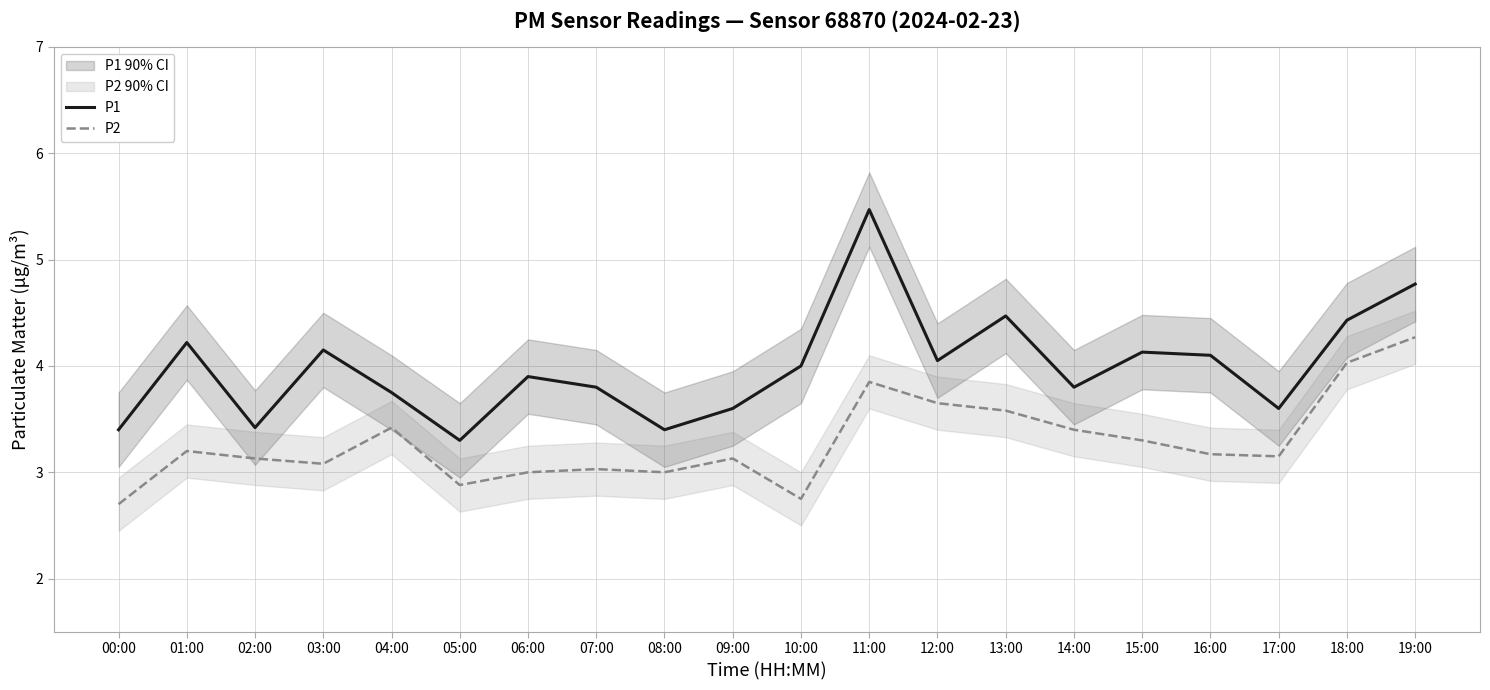

What is the difference between the P2 values at 15:00 and 03:00?

0.2